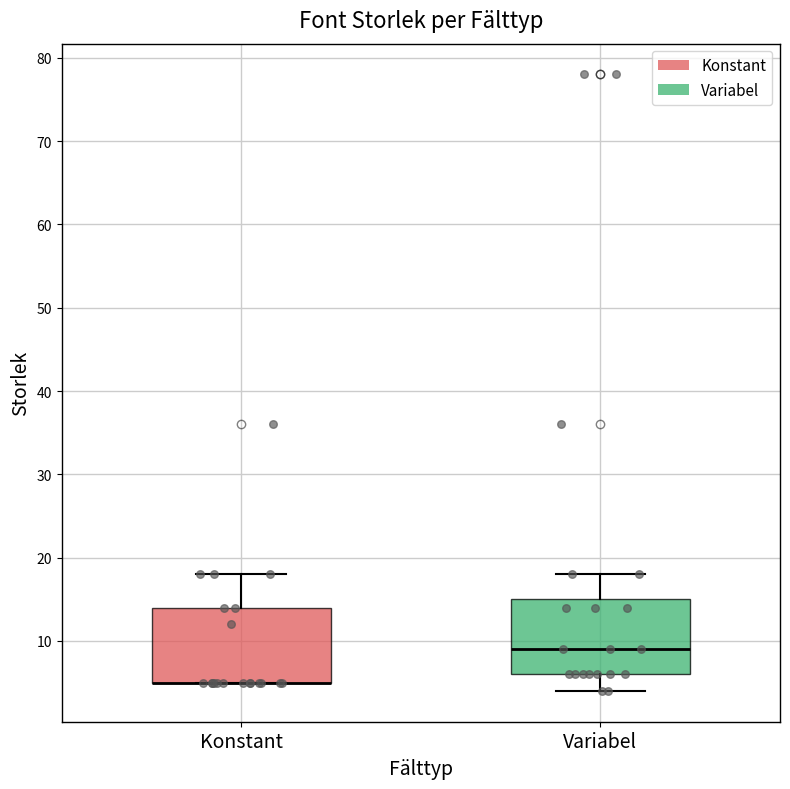

Where is the upper edge of the box for Konstant on the y-axis? The values are not printed on the chart, so give them approximately, as read against the axis.

14